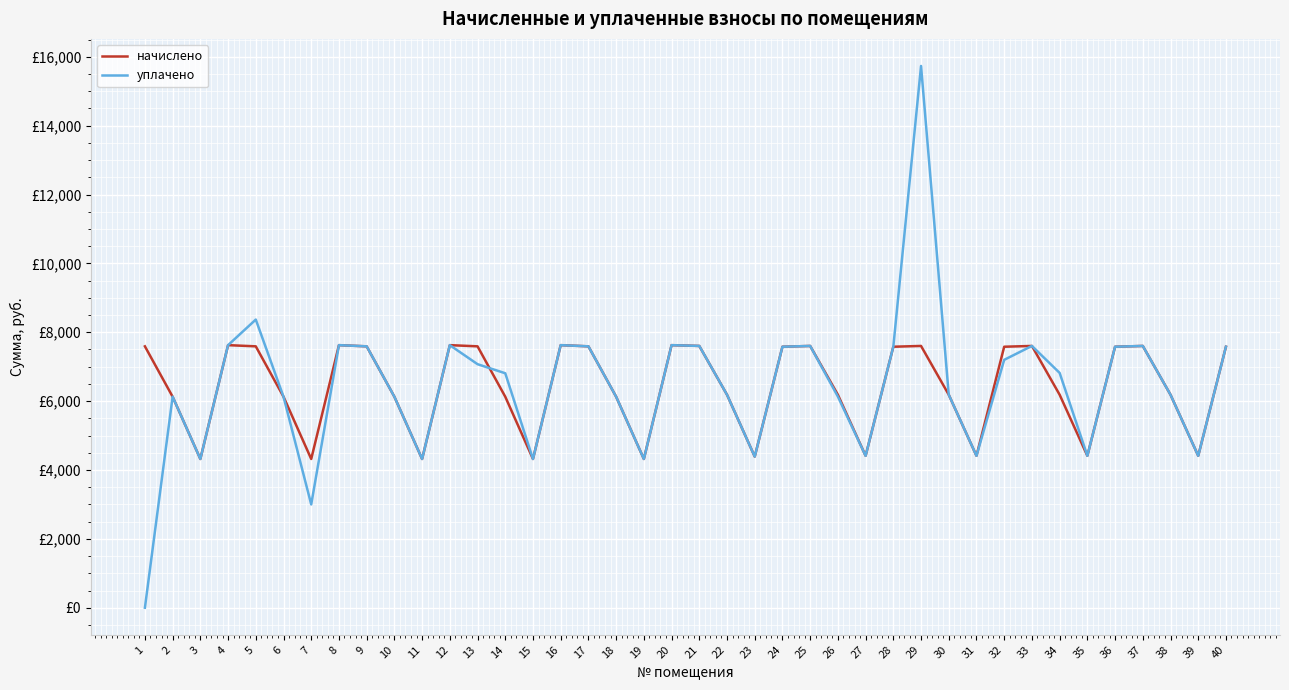

True or false: уплачено has a value of -5819.1 at 1.

False